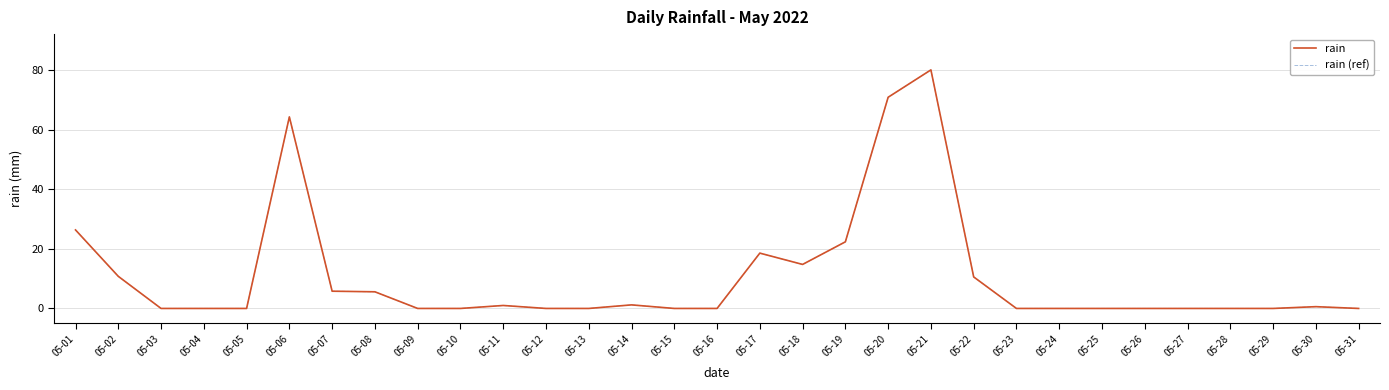

At which category is the sum across all series the highest?

05-21